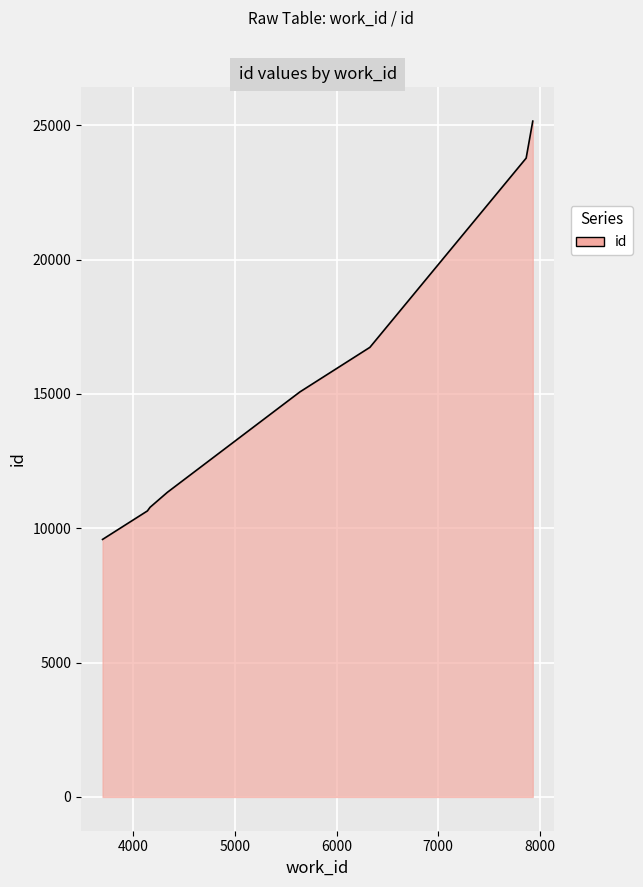

What is the difference between the second highest and second lowest values?

13132